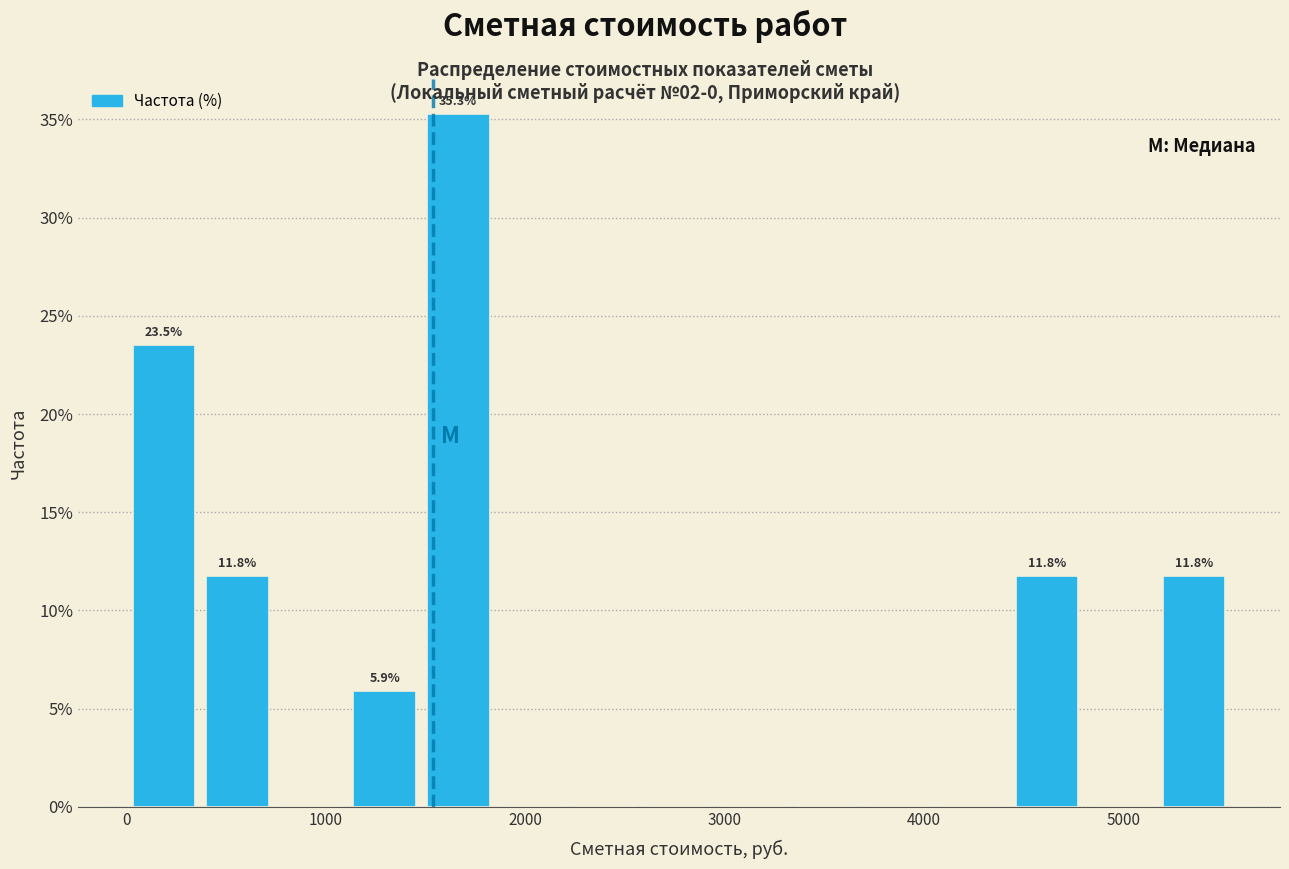

Read against the x-axis, roughly where is the centre of the tallest bar?

1700